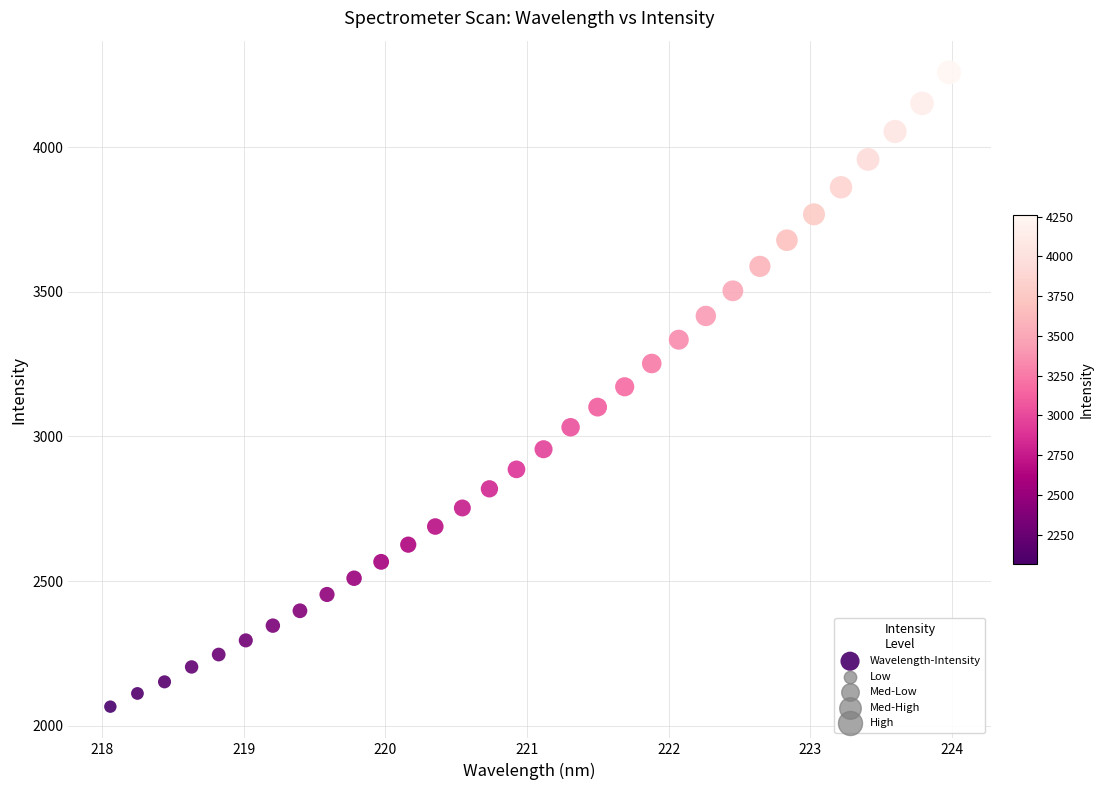

What is the range of X values (max minus min)?

5.9